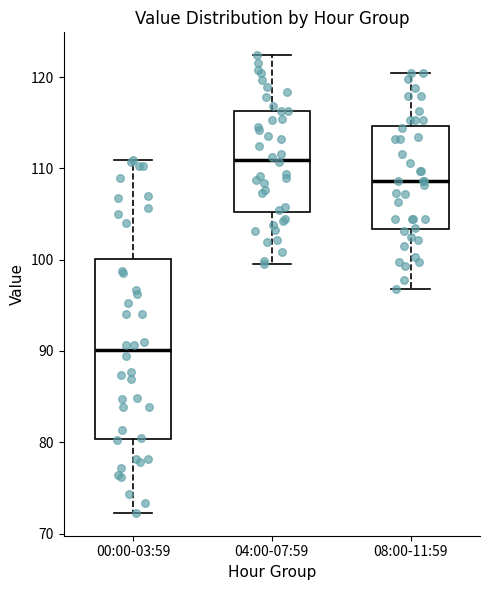

Reading left to right, read every box against the y-axis: the position of its median line, the range the box covers, and the ends of its whiskers. The values are not printed on the chart, so give them approximately, as read against the axis.

00:00-03:59: median 90, box 80 to 100, whiskers 72 to 111
04:00-07:59: median 111, box 105 to 116, whiskers 100 to 122
08:00-11:59: median 109, box 103 to 115, whiskers 97 to 121